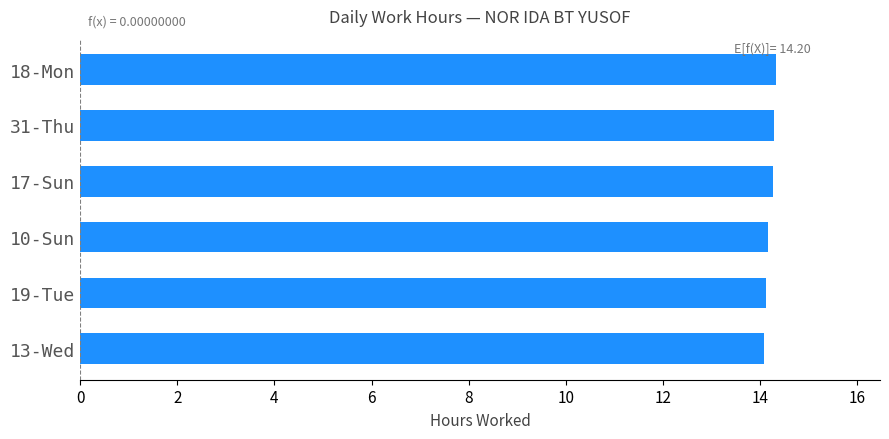

Approximately how many times larger is the value at 19-Tue compared to 17-Sun?

1.0